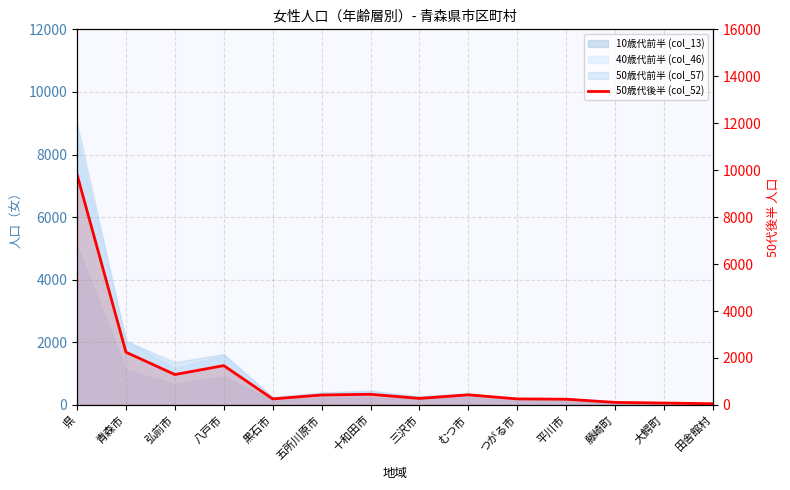

What is the value of the 7th point from the left?

452